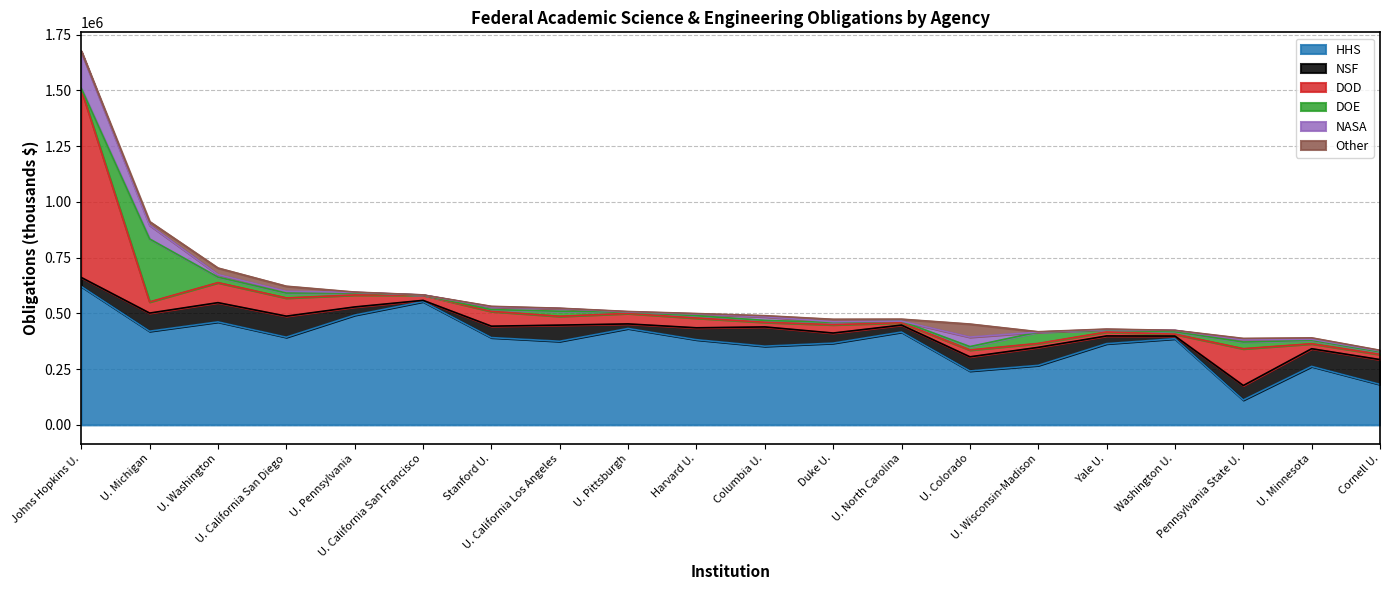

Where does the NASA series first go above 7568?

Johns Hopkins U.